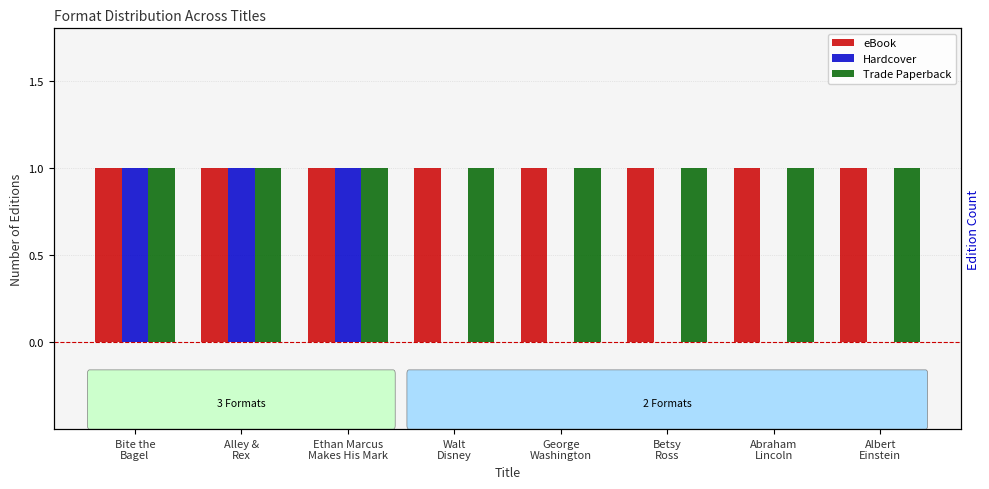

Reading left to right, extract all data points from this chart.

eBook: 1	1	1	1	1	1	1	1
Hardcover: 1	1	1	0	0	0	0	0
Trade Paperback: 1	1	1	1	1	1	1	1